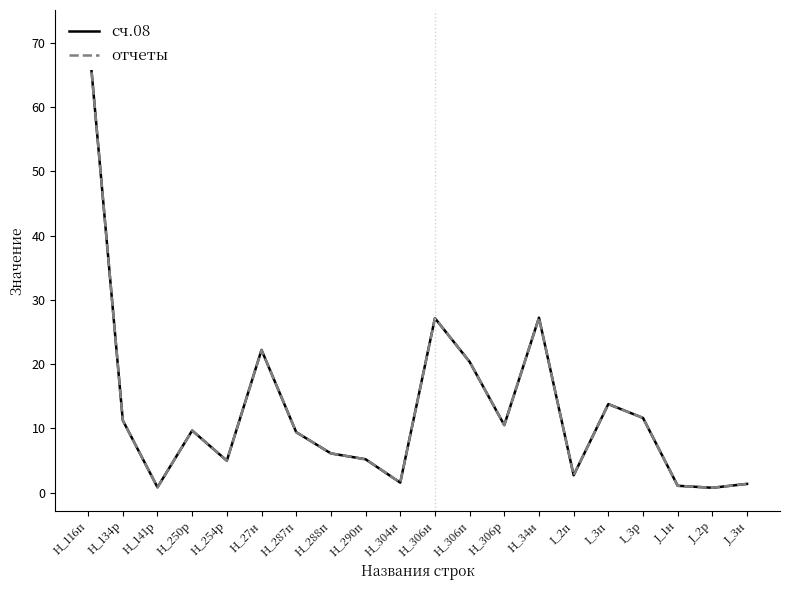

What is the difference between the maximum and second lowest values in the сч.08 series?

70.7